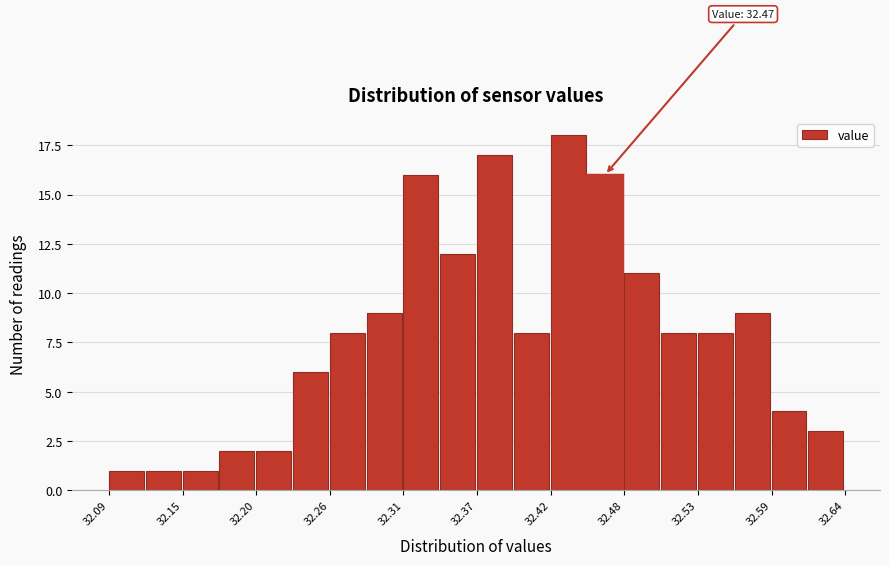

Around what value on the x-axis is the tallest bar? Give the approximate position of its centre, as read against the axis.

32.43